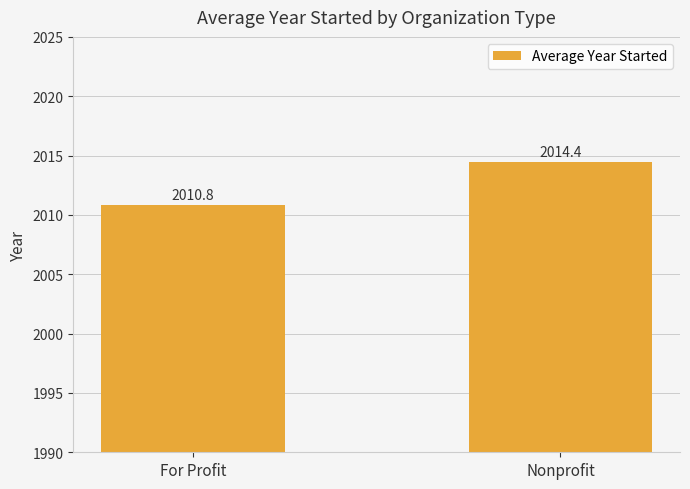

Approximately how many times larger is the value at For Profit compared to Nonprofit?

1.0